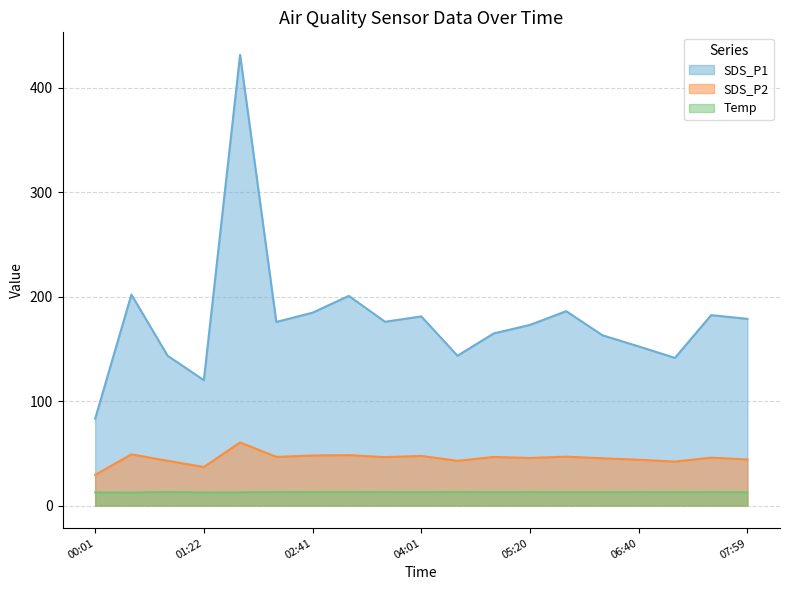

What is the sum of the SDS_P2 values at 00:01 and 07:33?

75.3